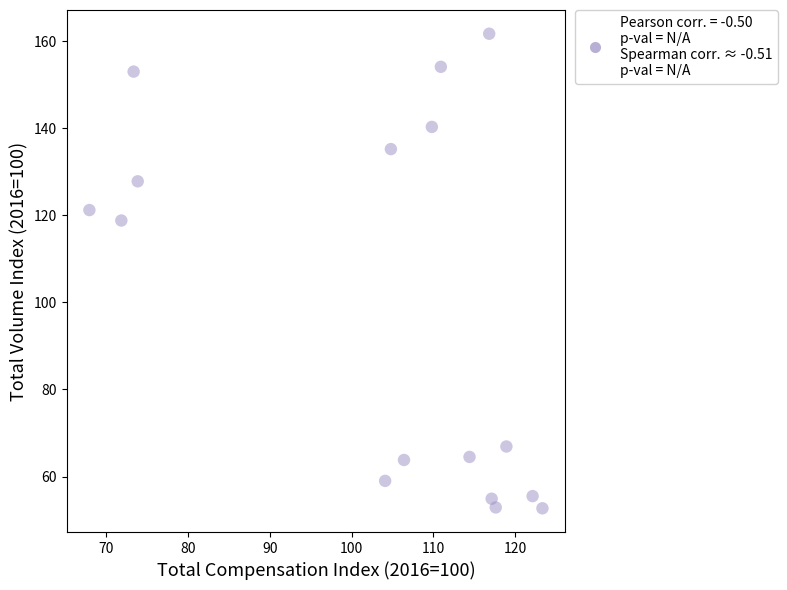

What is the range of X values (max minus min)?

55.3